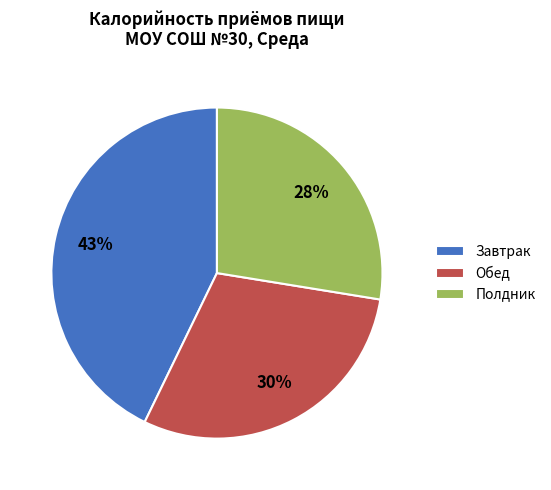

To the nearest percent, what is the average slice percentage?

33%